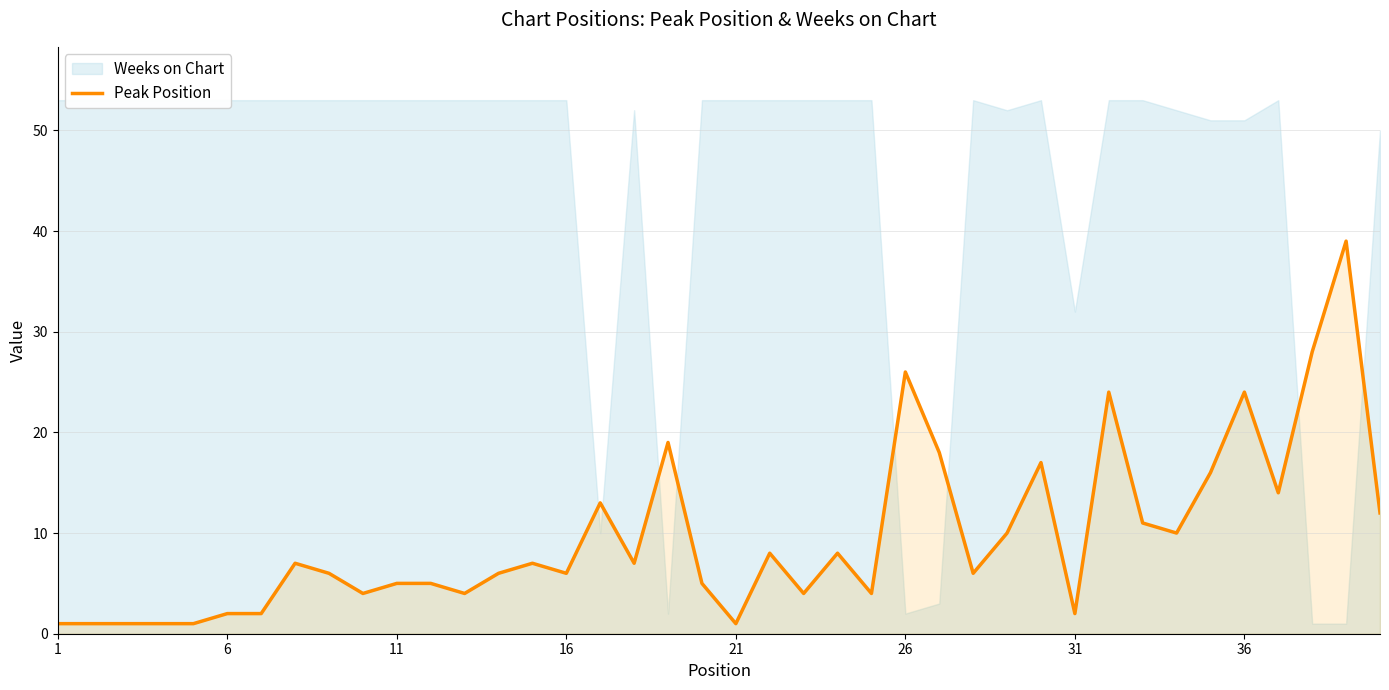

The Peak Position series shows 1 at 21. True or false?

True